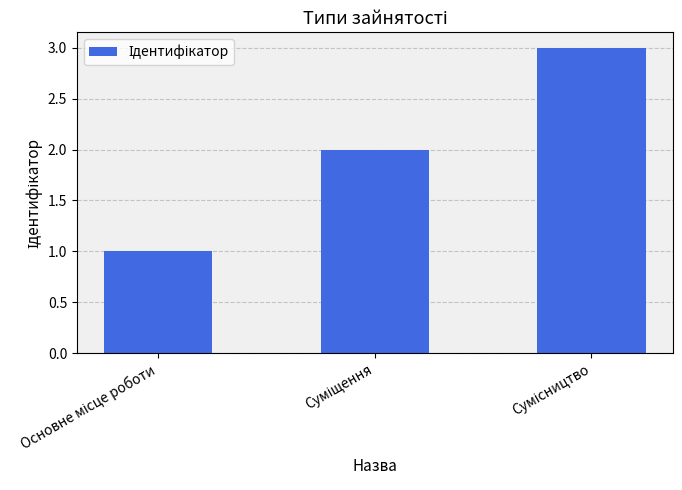

Reading right to left, transcribe all the data shown in this chart.

3	2	1